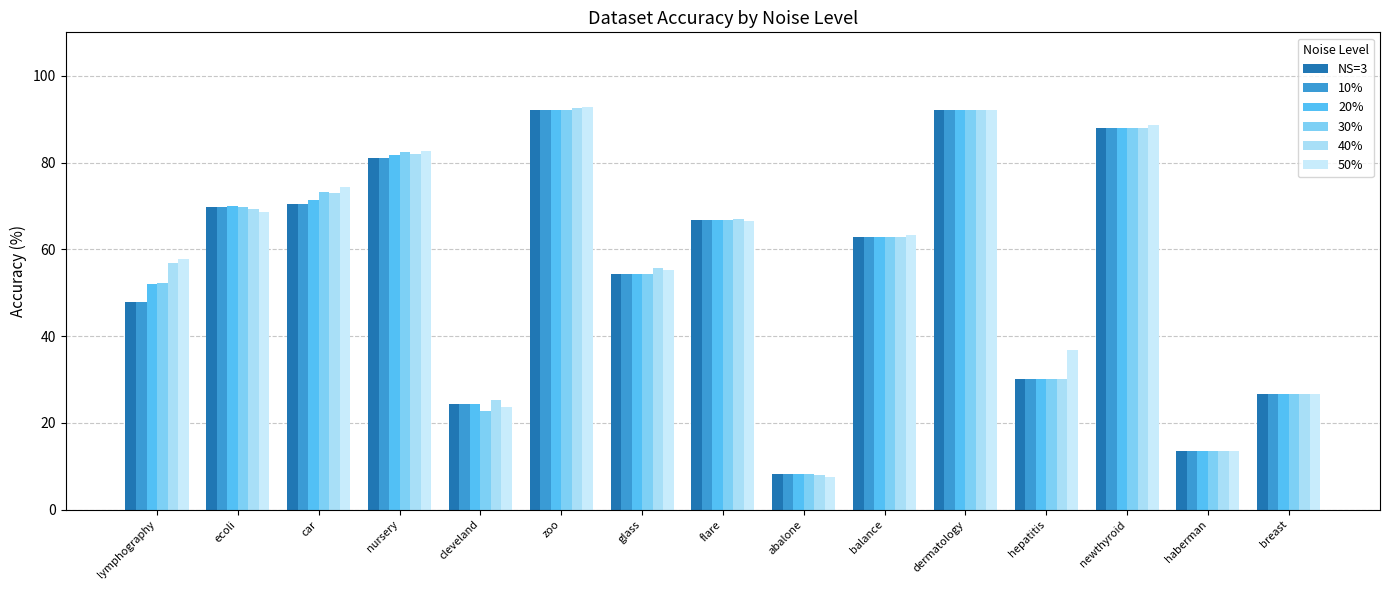

What position from the right is breast?

1